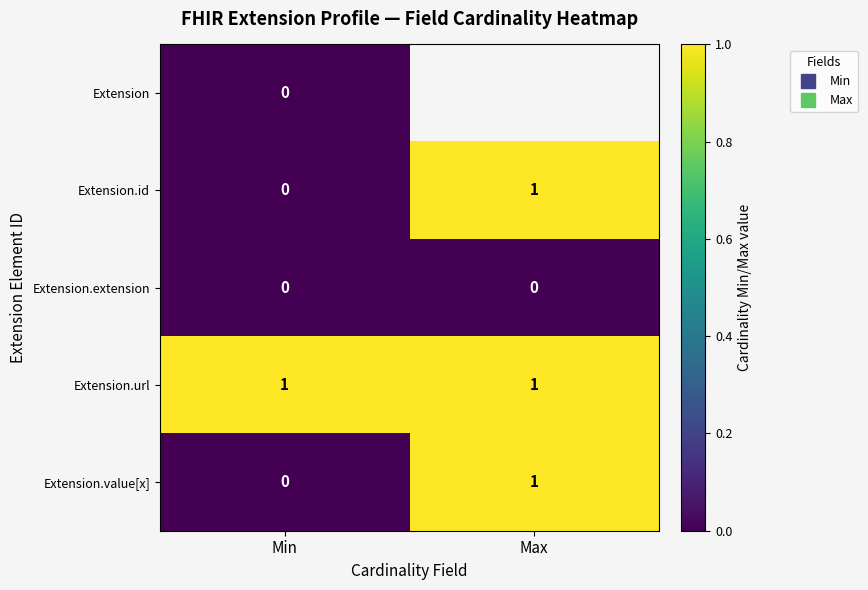

Where is Extension.id nearest to the value 0?

Min